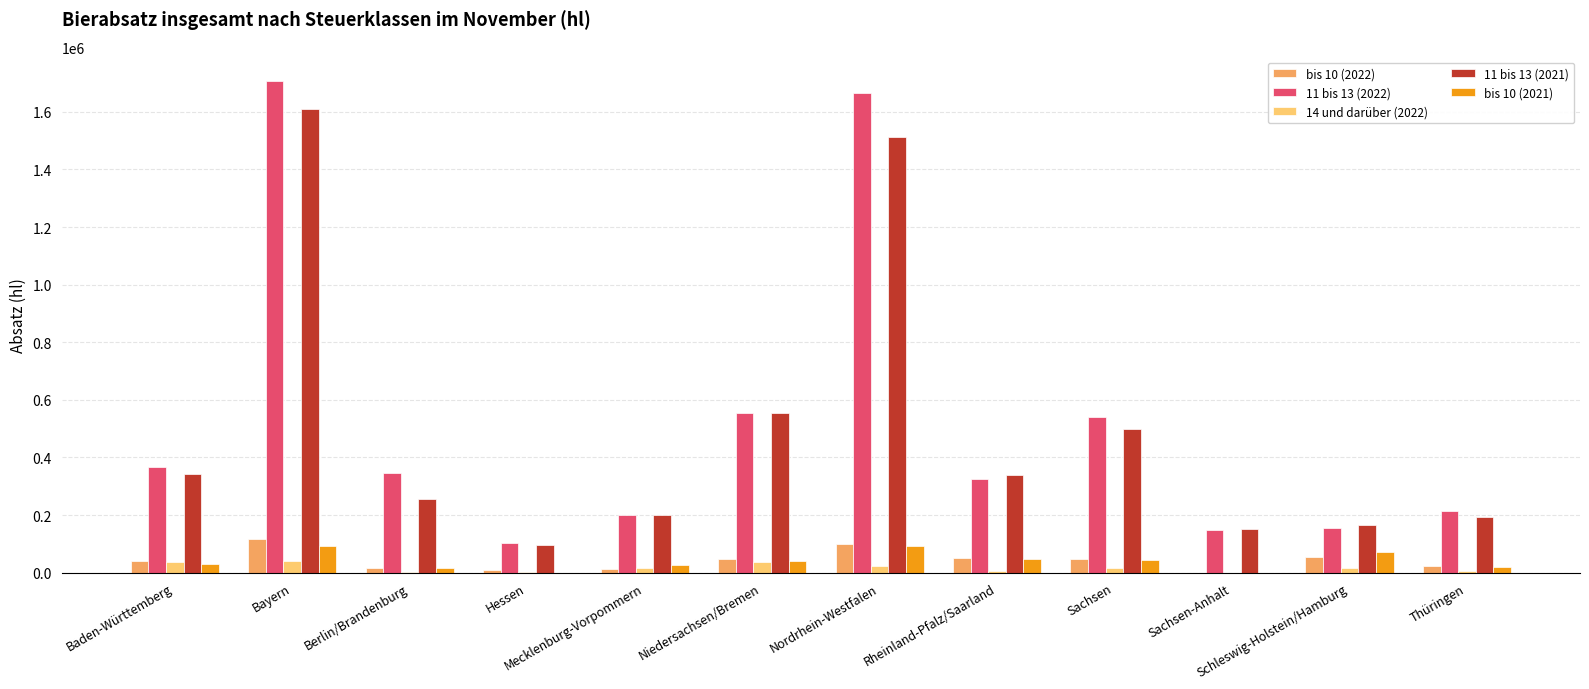

What is the sum of all bis 10 (2022) values?

521599.3